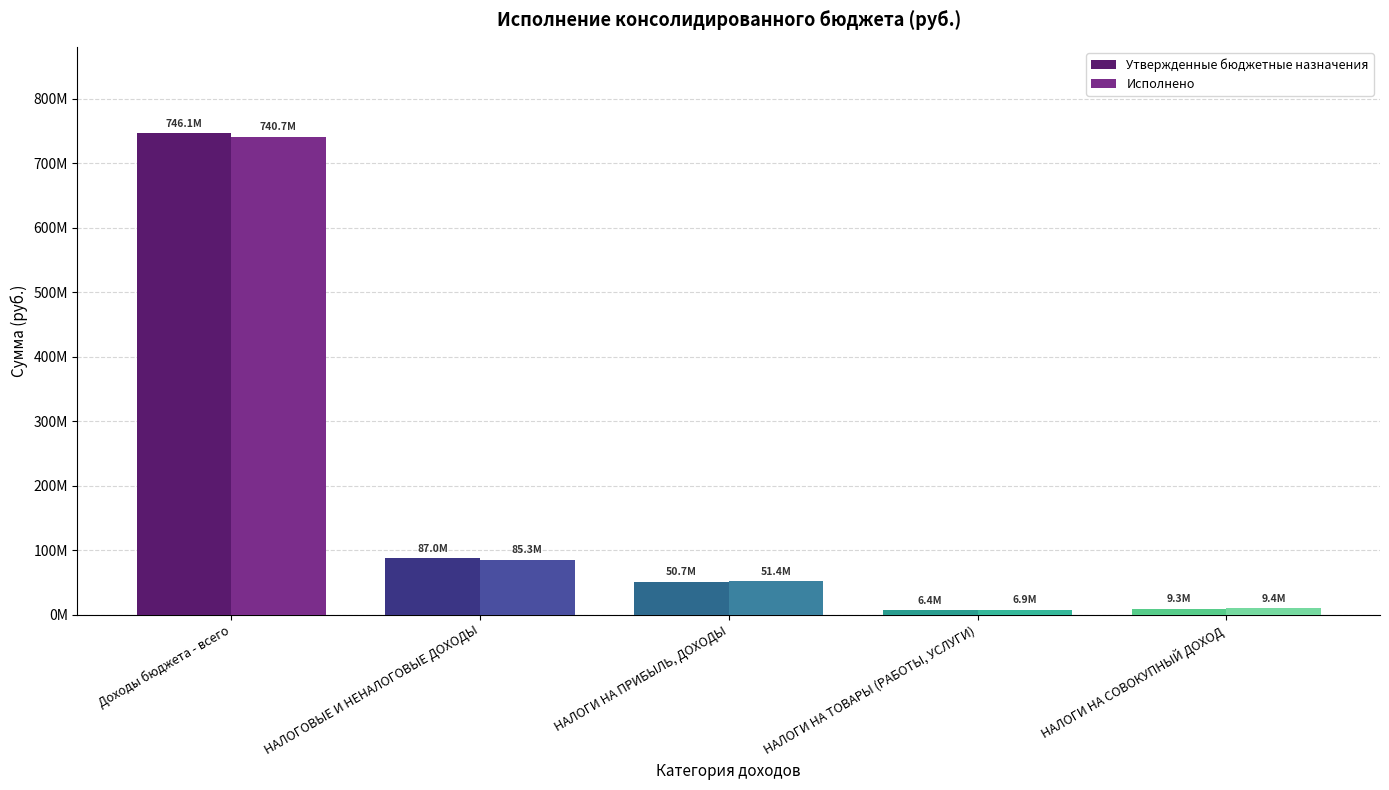

Is it true that Утвержденные бюджетные назначения equals 746144169.0 at Доходы бюджета - всего?

True